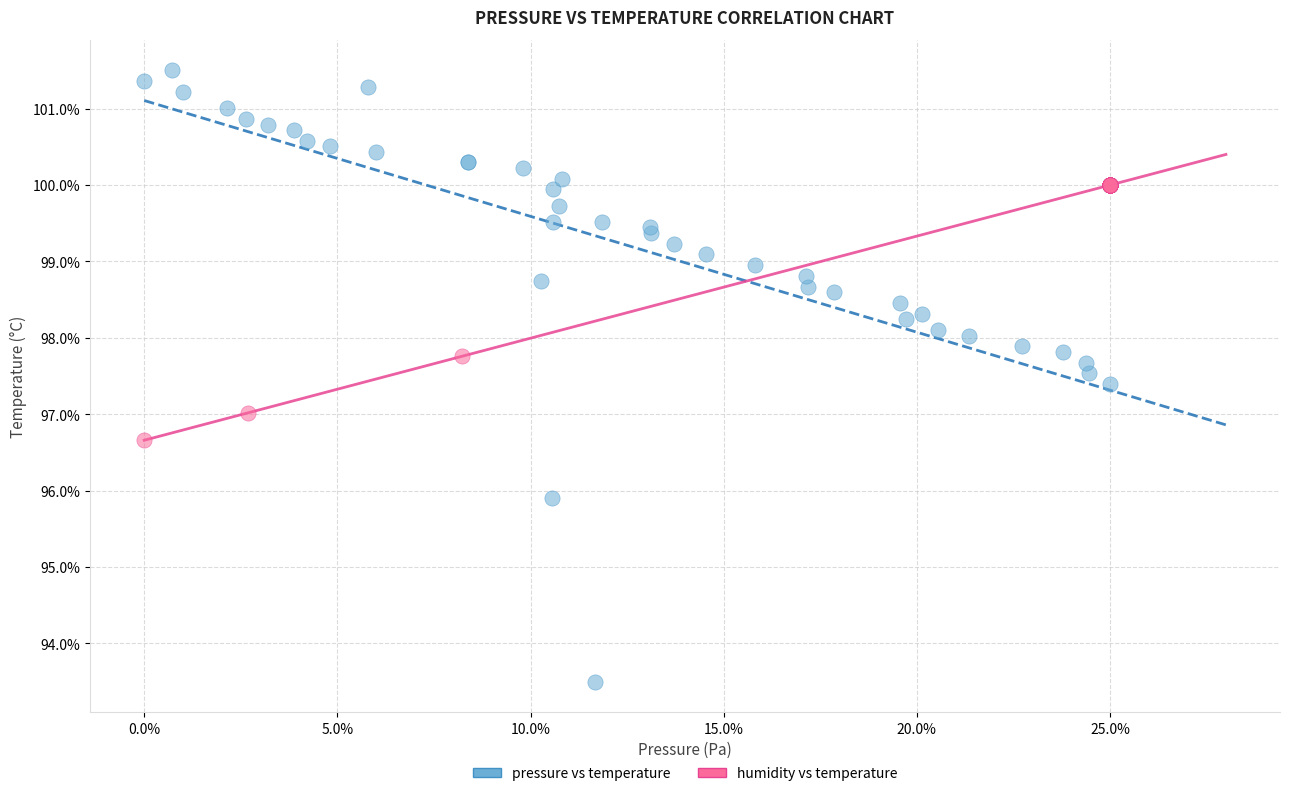

Which series contains the lowest Y value?

pressure vs temperature